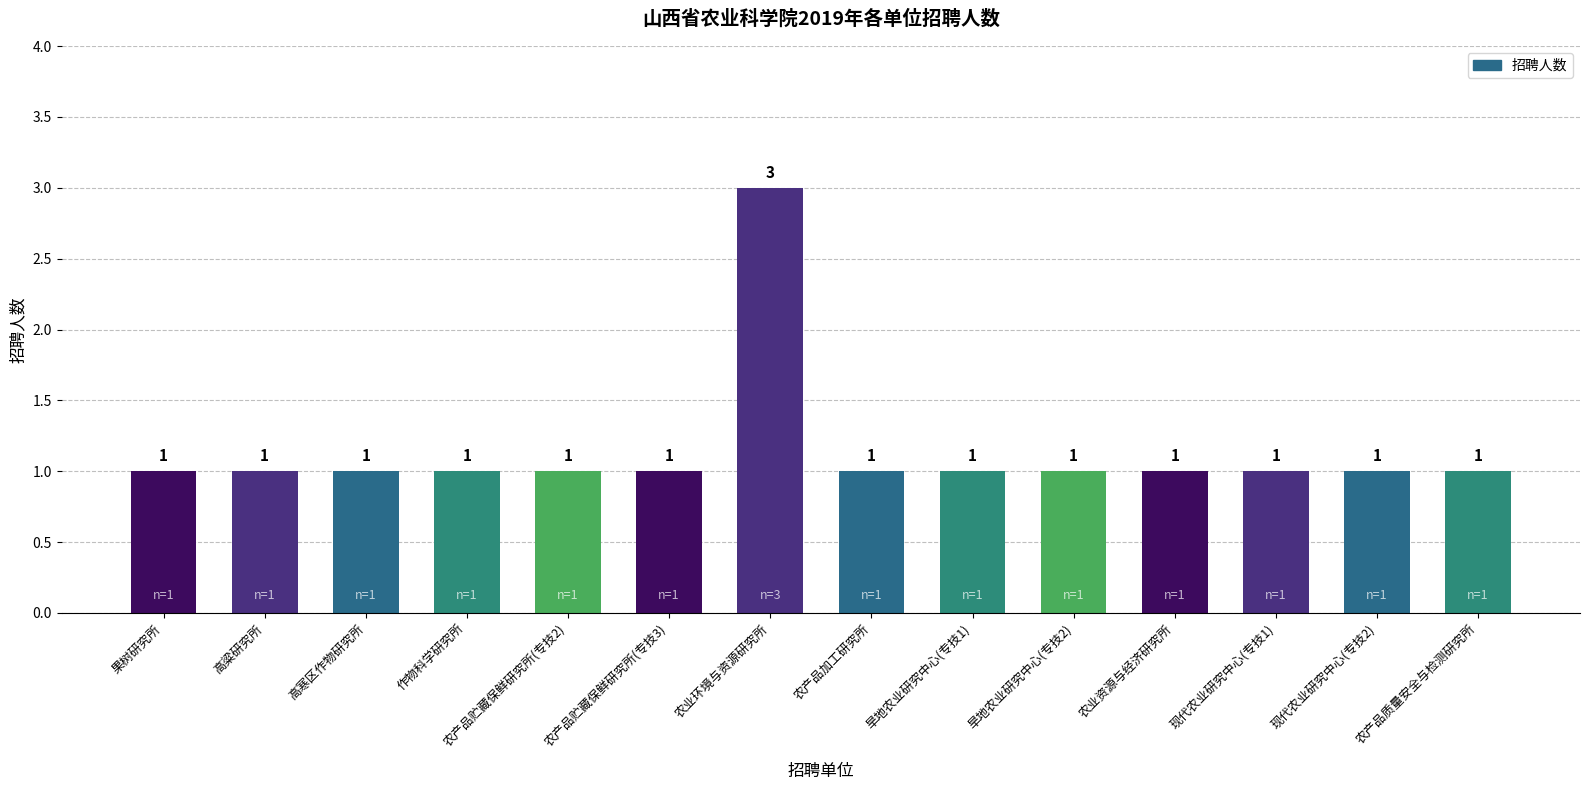

At which category does the chart reach its peak across all series?

农业环境与资源研究所